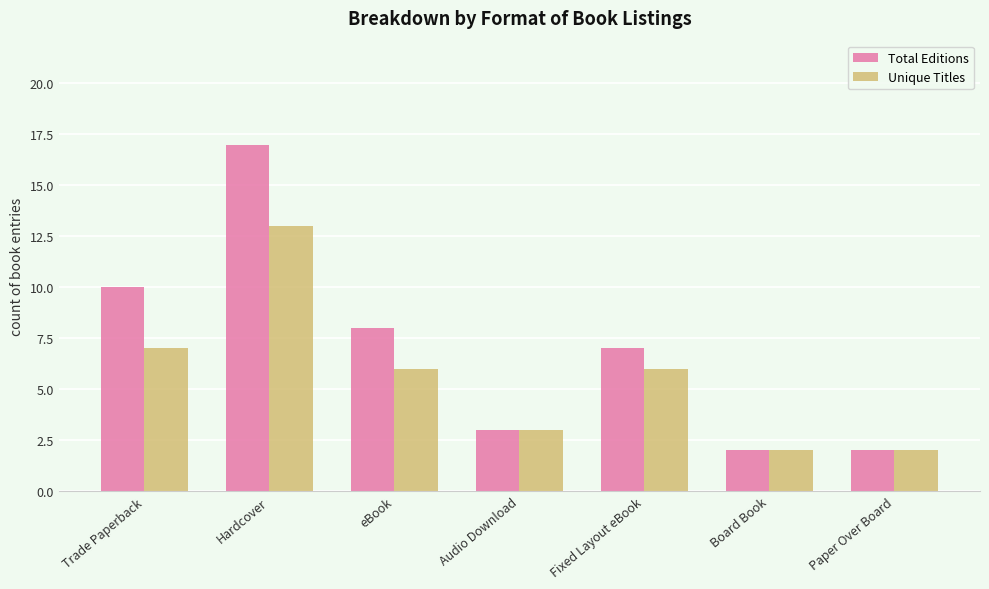

Rank the series by their average value, from highest to lowest.

Total Editions, Unique Titles